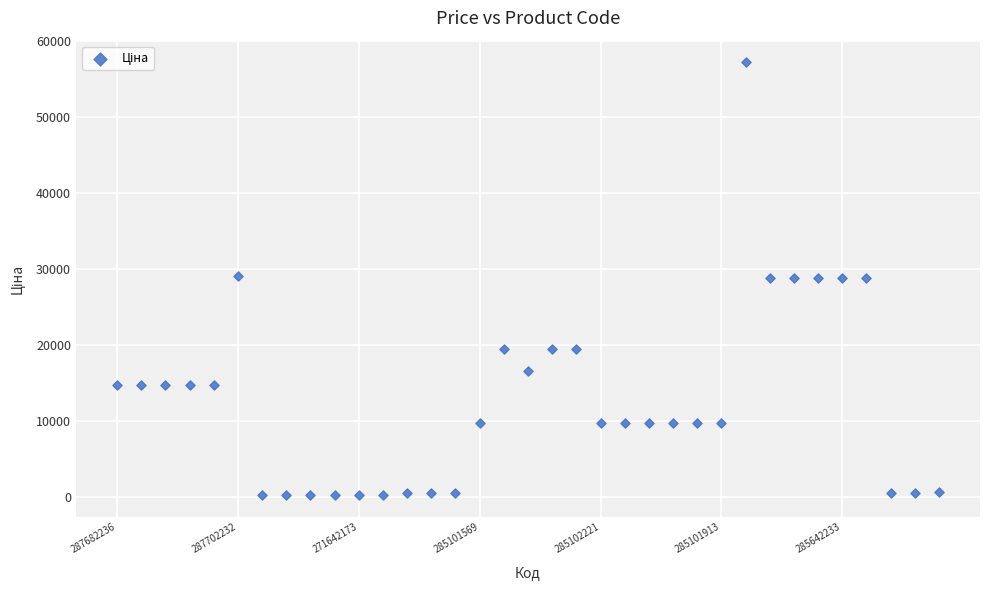

What is the range of Y values (max minus min)?

56953.9